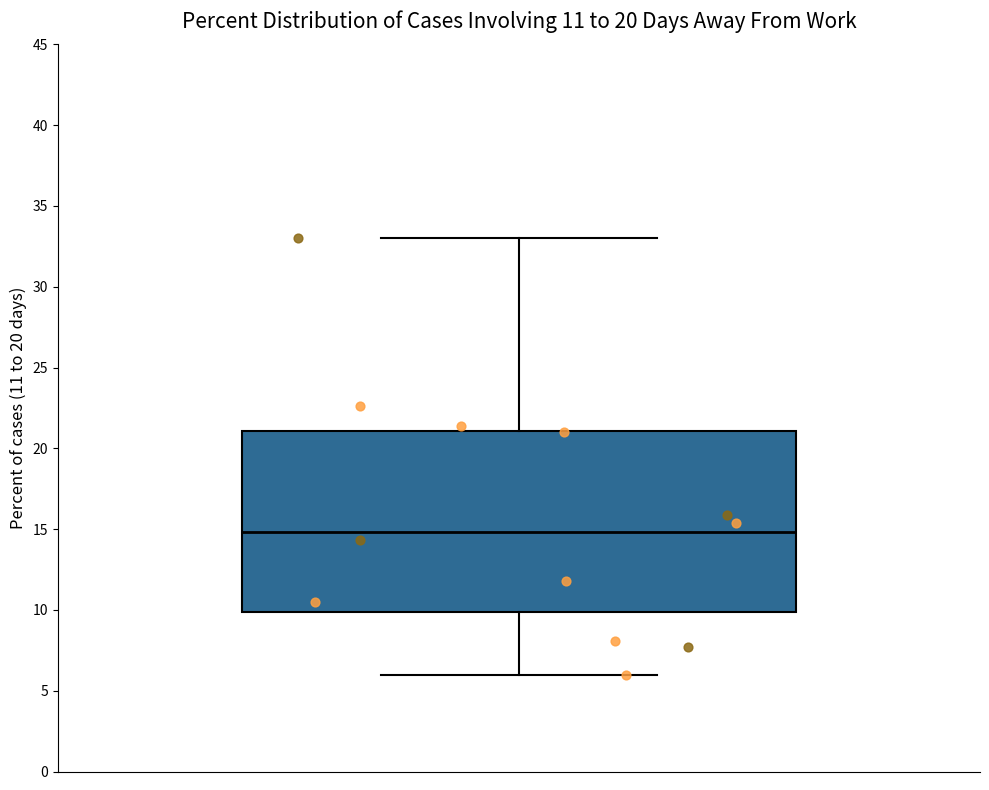

Where does the median line of the box sit on the y-axis? The values are not printed on the chart, so give them approximately, as read against the axis.

15